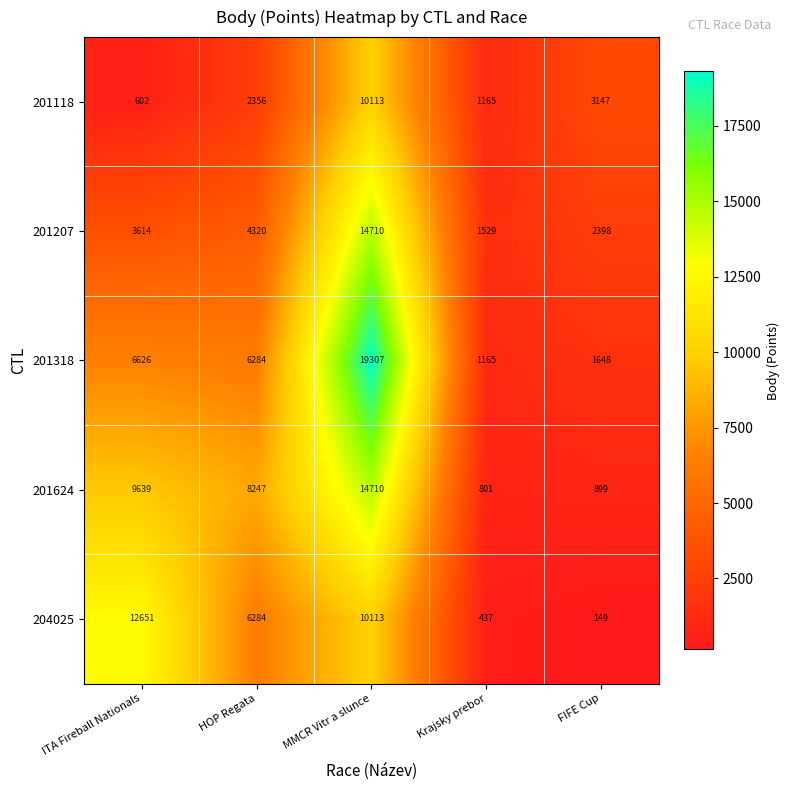

Rank the categories by 201318 value from highest to lowest.

MMCR Vitr a slunce, ITA Fireball Nationals, HOP Regata, FIFE Cup, Krajsky prebor